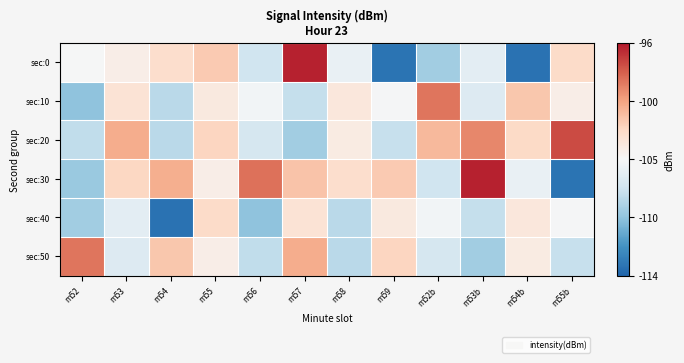

Reading right to left, extract all data points from this chart.

sec:0: m55b=-102.9	m54b=-113.3	m53b=-106.2	m52b=-108.9	m59=-113.3	m58=-105.8	m57=-96.3	m56=-107.2	m55=-102.1	m54=-103.1	m53=-104.3	m52=-105.1
sec:10: m55b=-104.3	m54b=-102.0	m53b=-106.5	m52b=-99.0	m59=-105.2	m58=-103.8	m57=-107.6	m56=-105.3	m55=-103.9	m54=-108.1	m53=-103.4	m52=-109.6
sec:20: m55b=-97.6	m54b=-102.8	m53b=-99.5	m52b=-101.4	m59=-107.5	m58=-104.1	m57=-108.9	m56=-106.9	m55=-102.5	m54=-108.1	m53=-100.9	m52=-107.8
sec:30: m55b=-113.3	m54b=-105.8	m53b=-96.3	m52b=-107.2	m59=-102.1	m58=-103.1	m57=-101.8	m56=-98.8	m55=-104.3	m54=-101.0	m53=-102.6	m52=-109.2
sec:40: m55b=-105.2	m54b=-103.8	m53b=-107.6	m52b=-105.3	m59=-103.9	m58=-108.1	m57=-103.4	m56=-109.6	m55=-102.9	m54=-113.3	m53=-106.2	m52=-108.9
sec:50: m55b=-107.5	m54b=-104.1	m53b=-108.9	m52b=-106.9	m59=-102.5	m58=-108.1	m57=-100.9	m56=-107.8	m55=-104.3	m54=-102.0	m53=-106.5	m52=-99.0